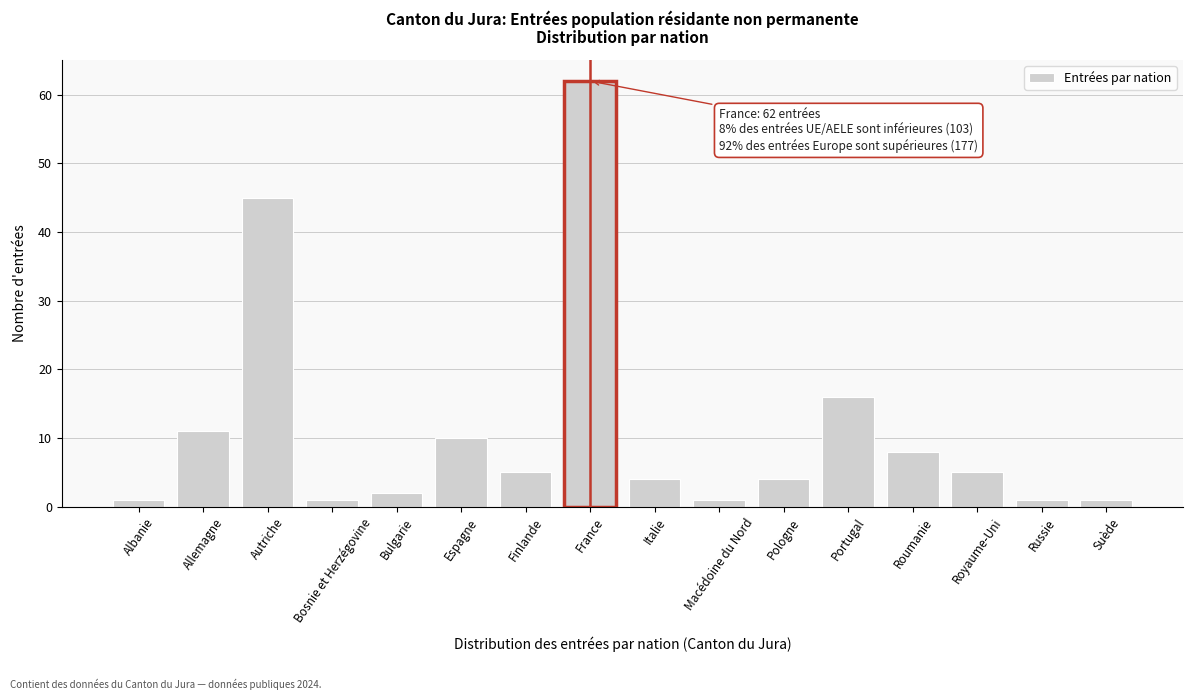

Reading left to right, transcribe all the data shown in this chart.

1	11	45	1	2	10	5	62	4	1	4	16	8	5	1	1